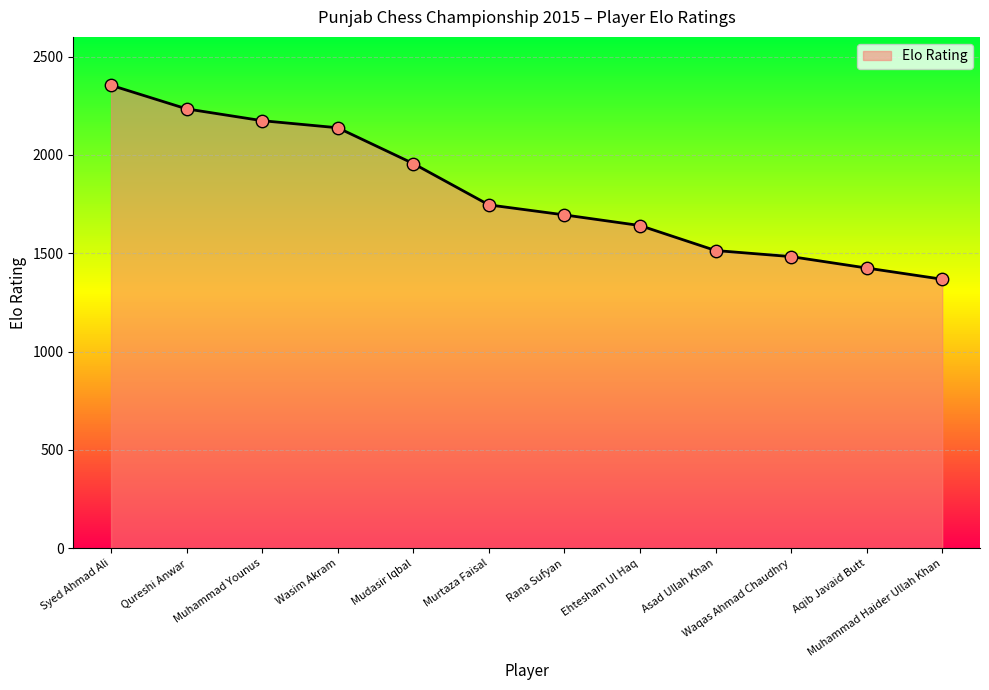

Which has a higher value, Asad Ullah Khan or Muhammad Younus?

Muhammad Younus